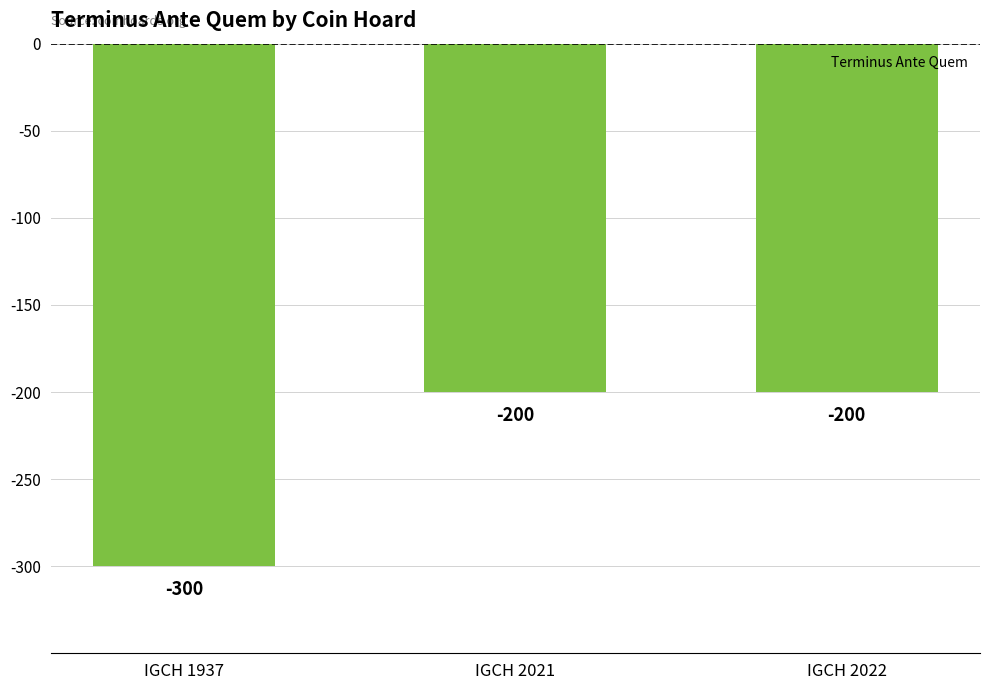

What is the change in value from IGCH 1937 to IGCH 2021?

+100